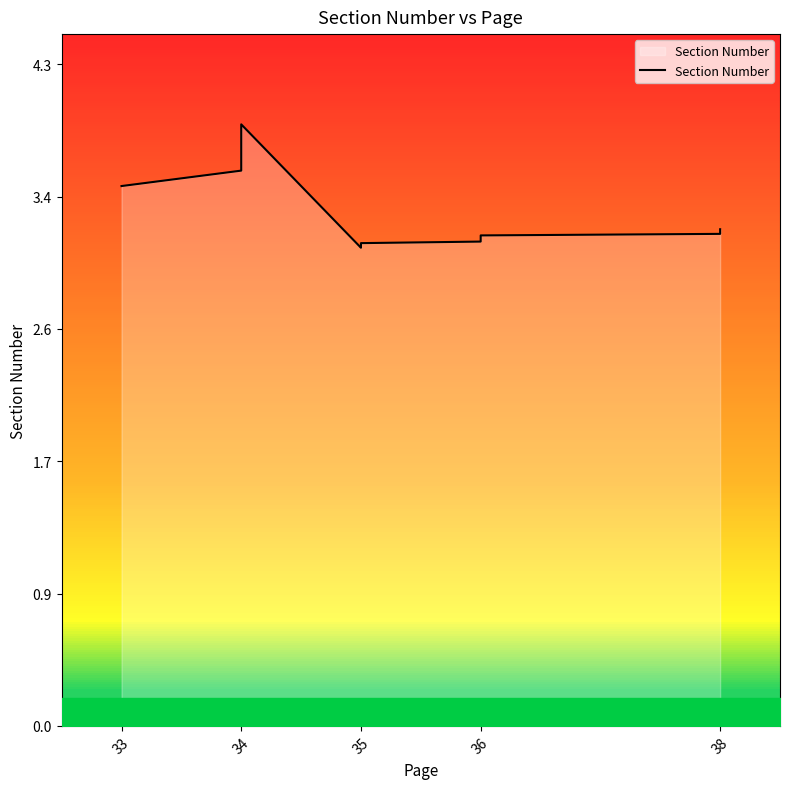

Reading left to right, extract all data points from this chart.

3.5	3.6	3.7	3.8	3.9	3.1	3.1	3.1	3.1	3.1	3.1	3.2	3.2	3.2	3.2	3.2	3.2	3.2